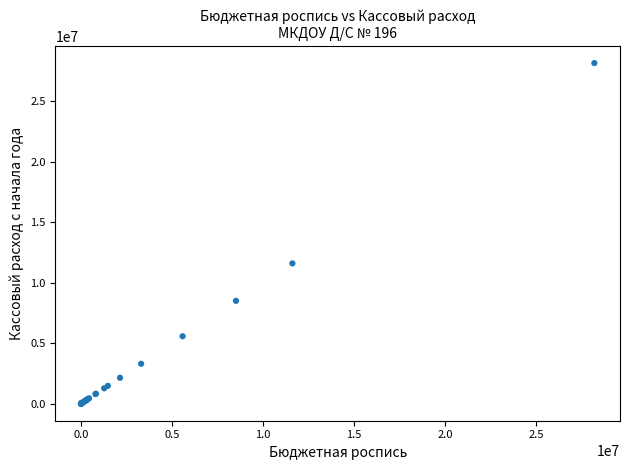

What Y value in the scatter plot is closest to 14087950?

11605340.0